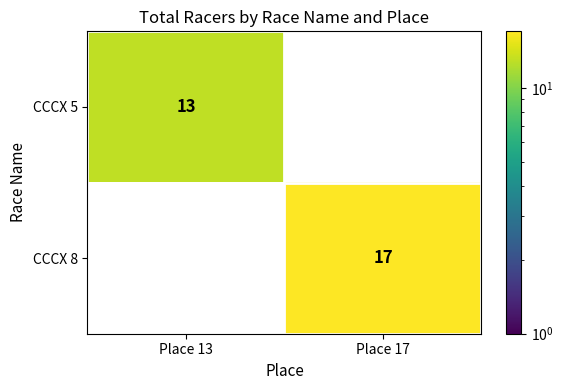

What is the sum of the CCCX 5 values at Place 17 and Place 13?

13